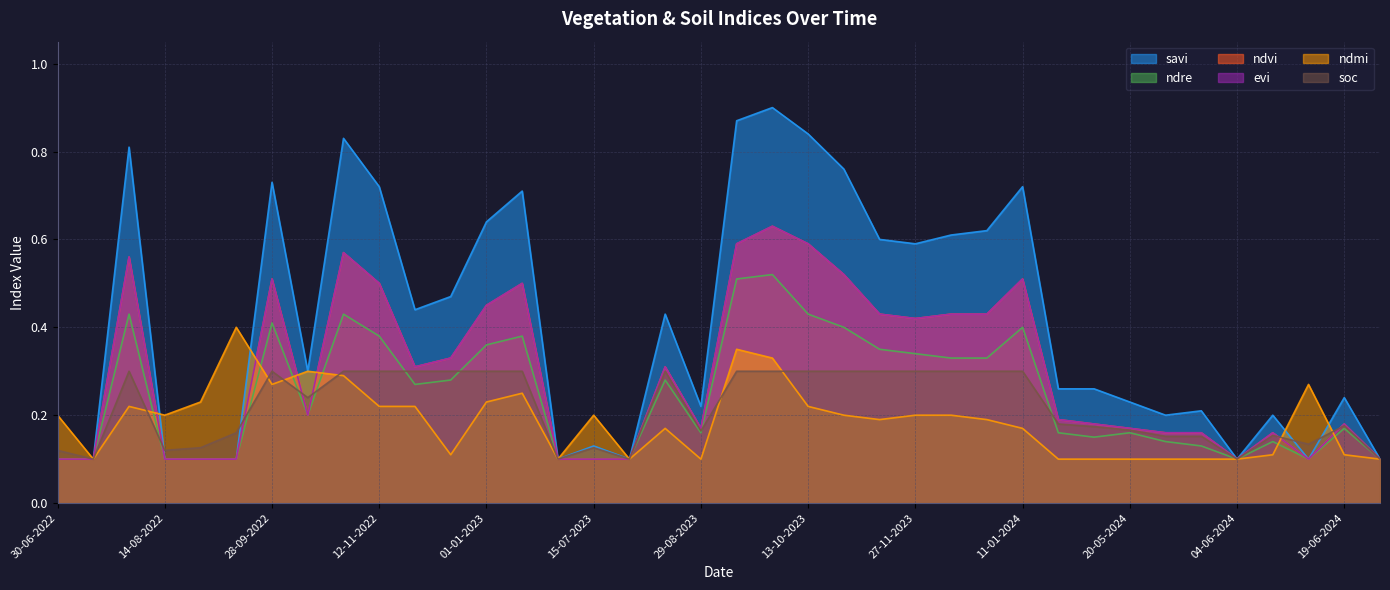

What is the label of the 5th point from the left?

29-08-2022